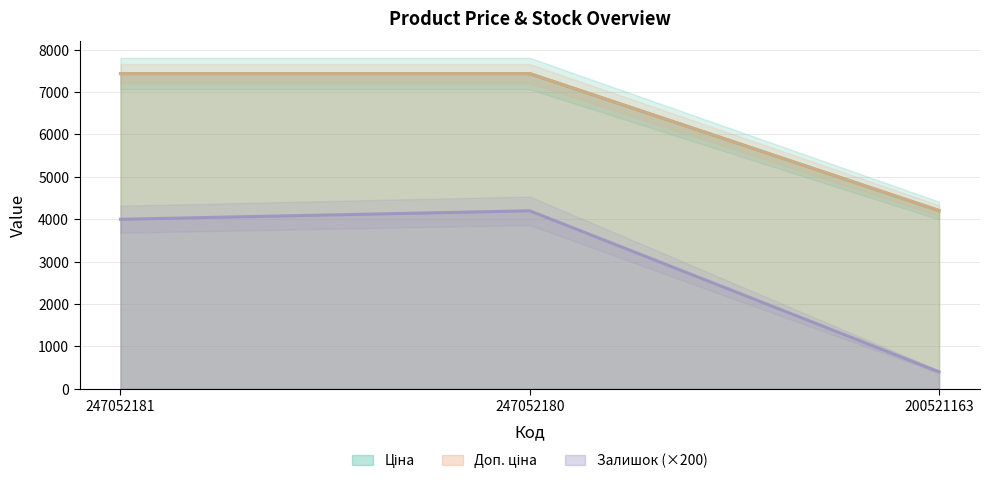

List the series in order of their peak value, highest first.

Ціна, Доп. ціна, Залишок